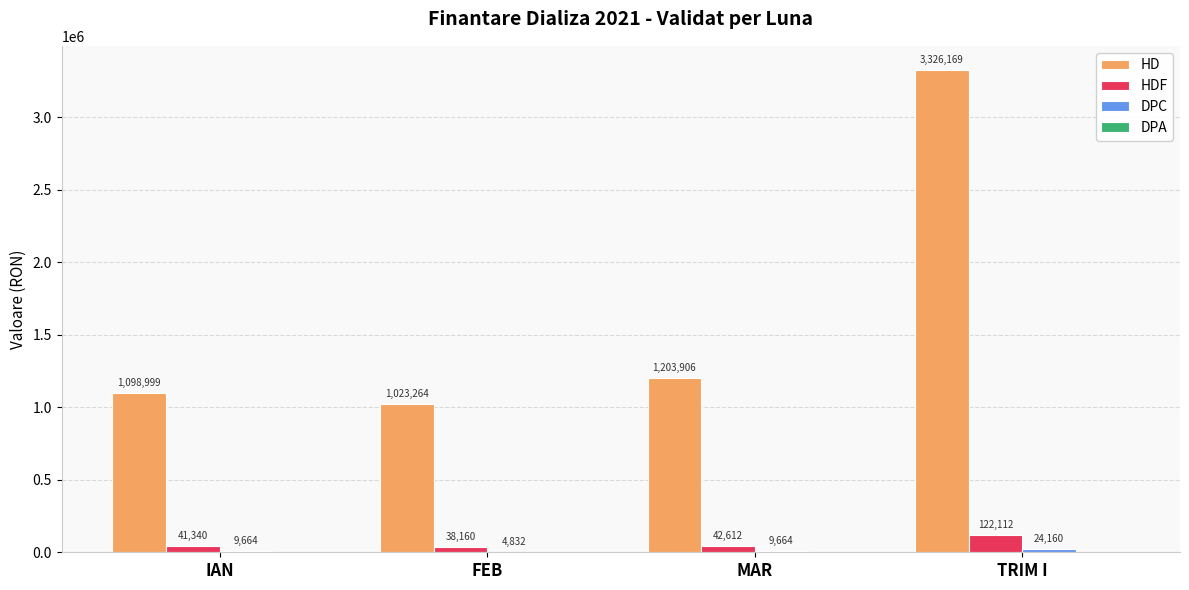

How many distinct data groups are displayed?

3